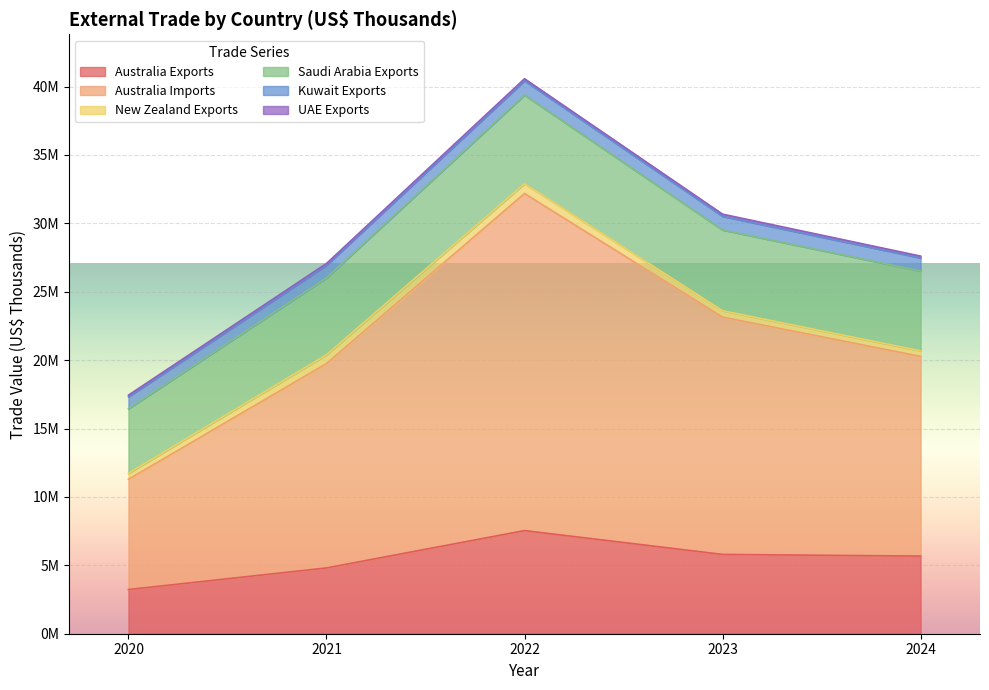

Which series has the widest spread of values?

Australia Imports